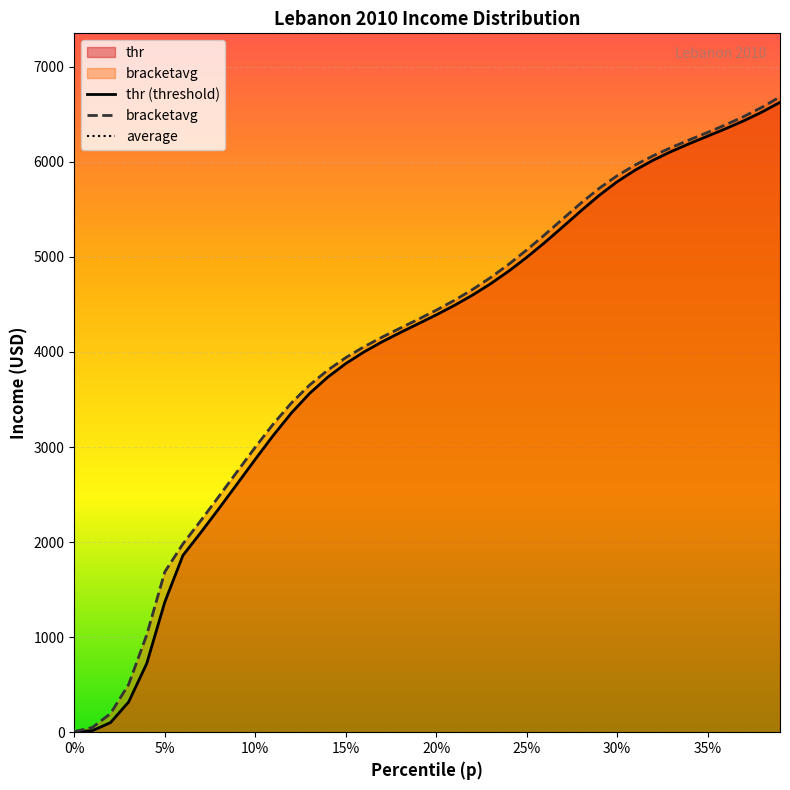

True or false: thr and bracketavg cross at least once.

False